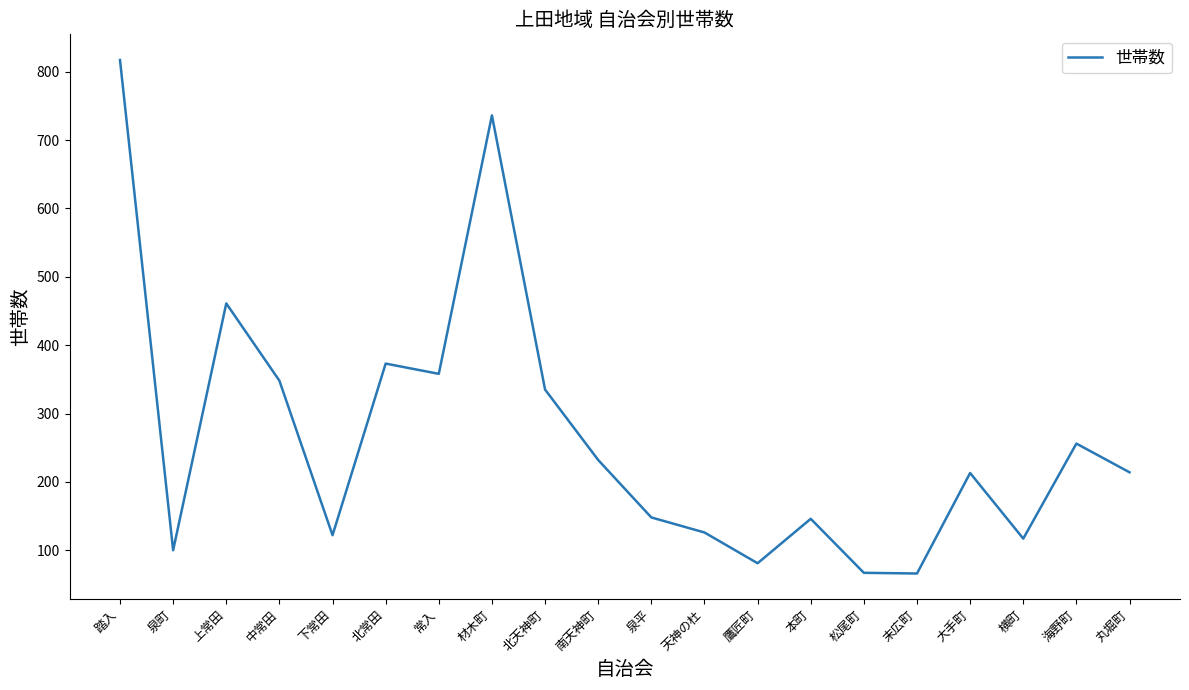

The chart shows a value of 228 at 本町. True or false?

False